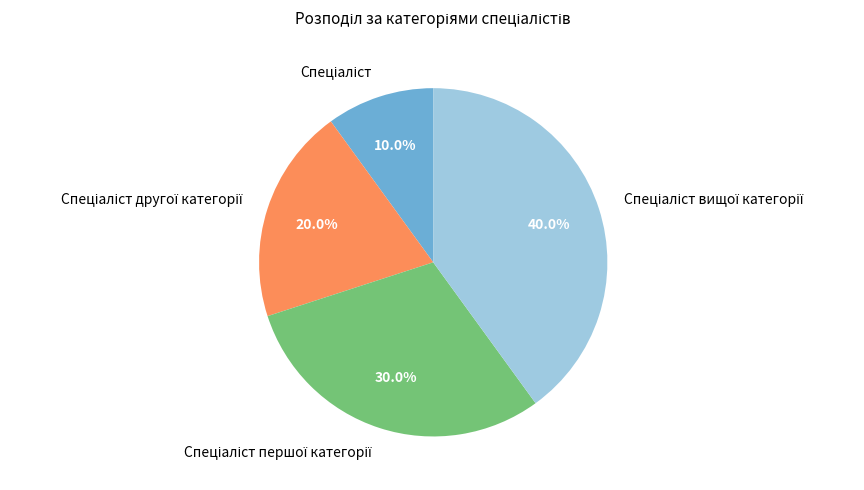

Is there any slice that represents more than half of the pie?

No